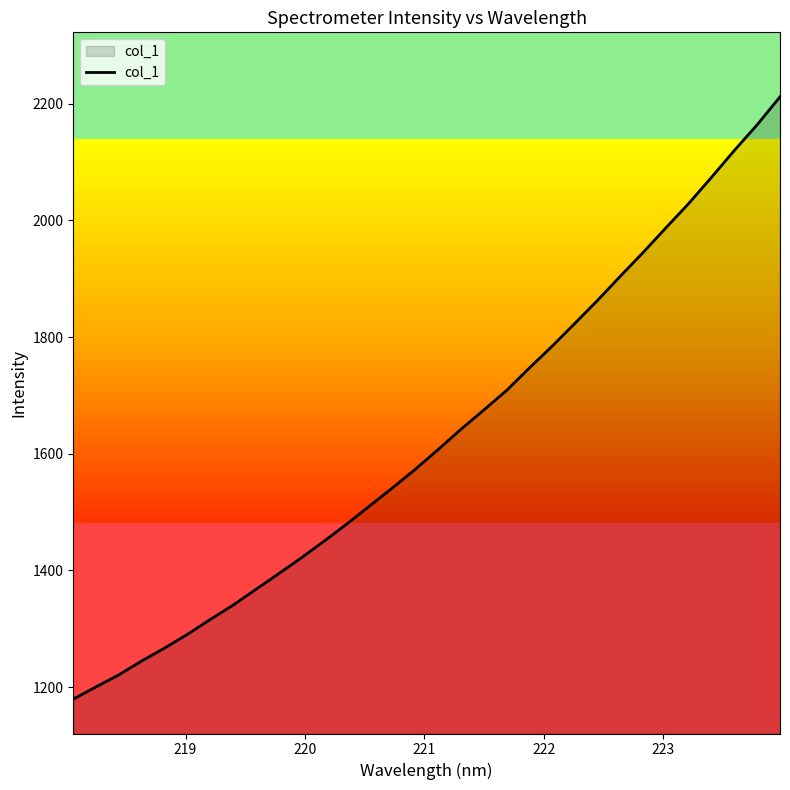

What is the greatest value displayed?

2211.5